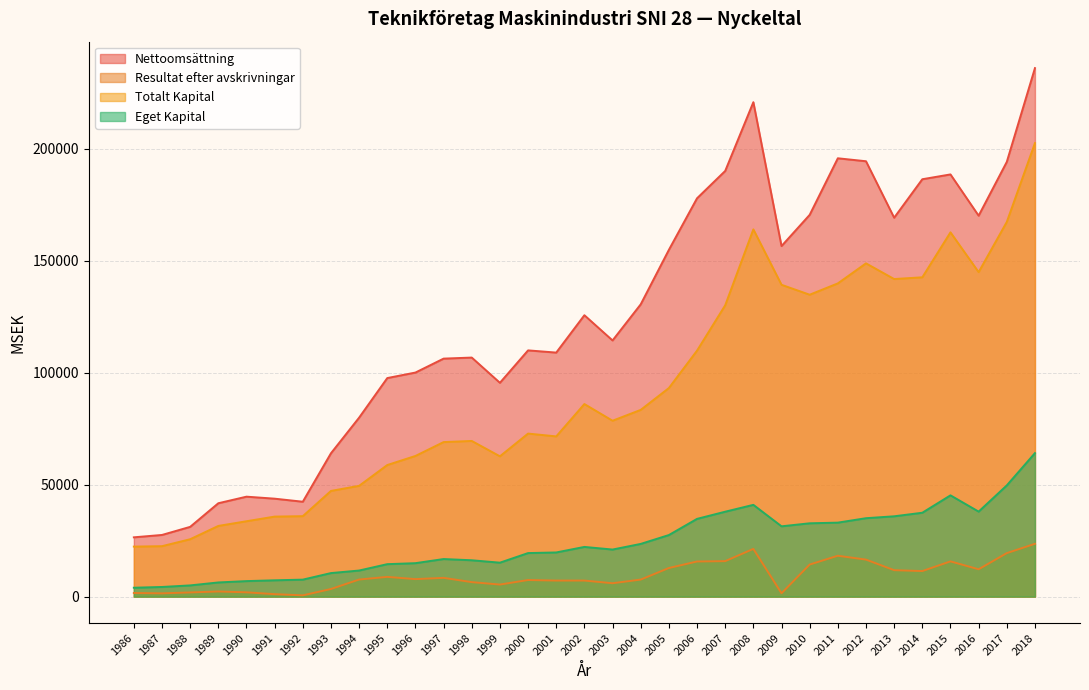

Which series has the widest spread of values?

Nettoomsättning